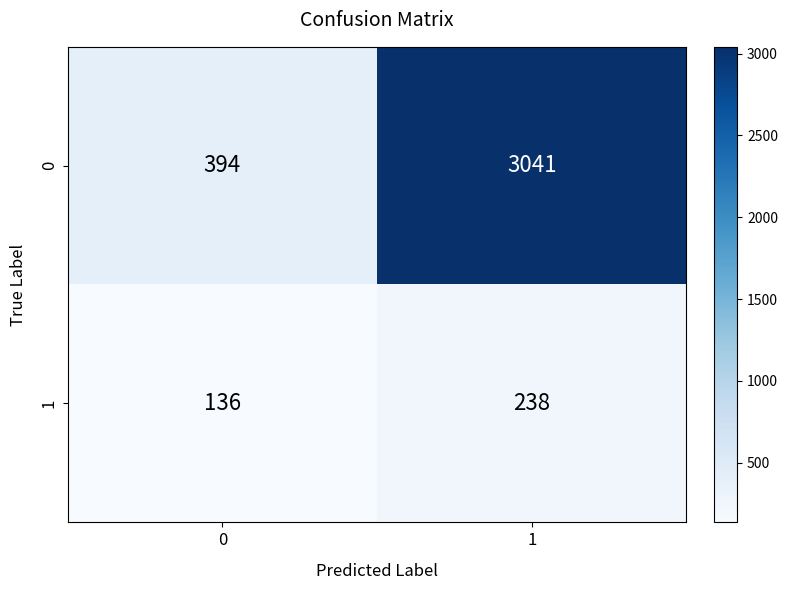

The value of 1 at 1 is 238. True or false?

True